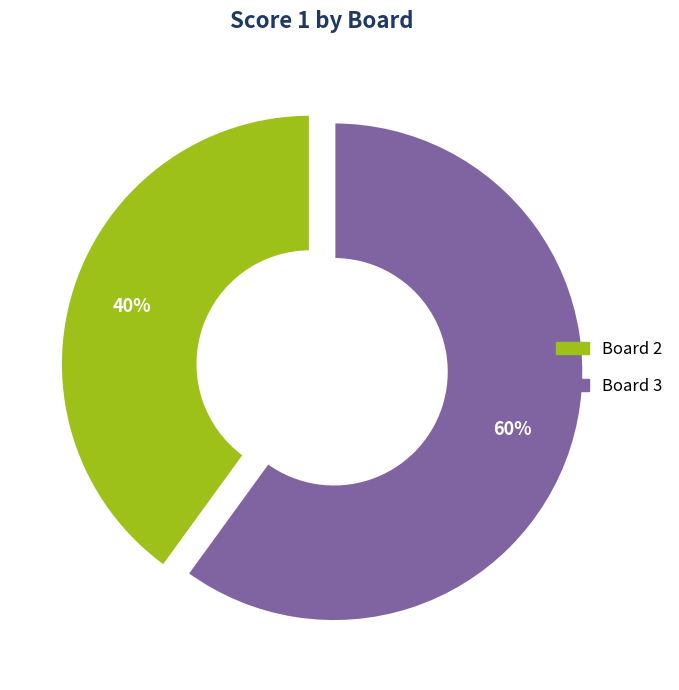

How many segments does this pie chart have?

2